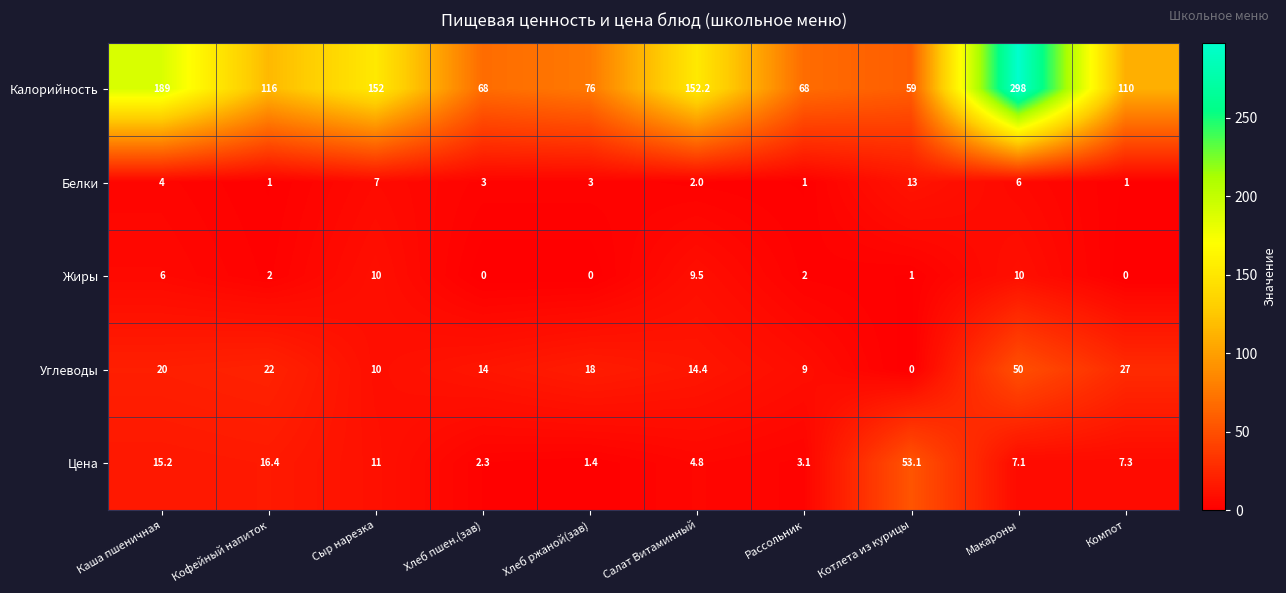

What is the spread (max minus min) of values at Хлеб пшен.(зав)?

68.0